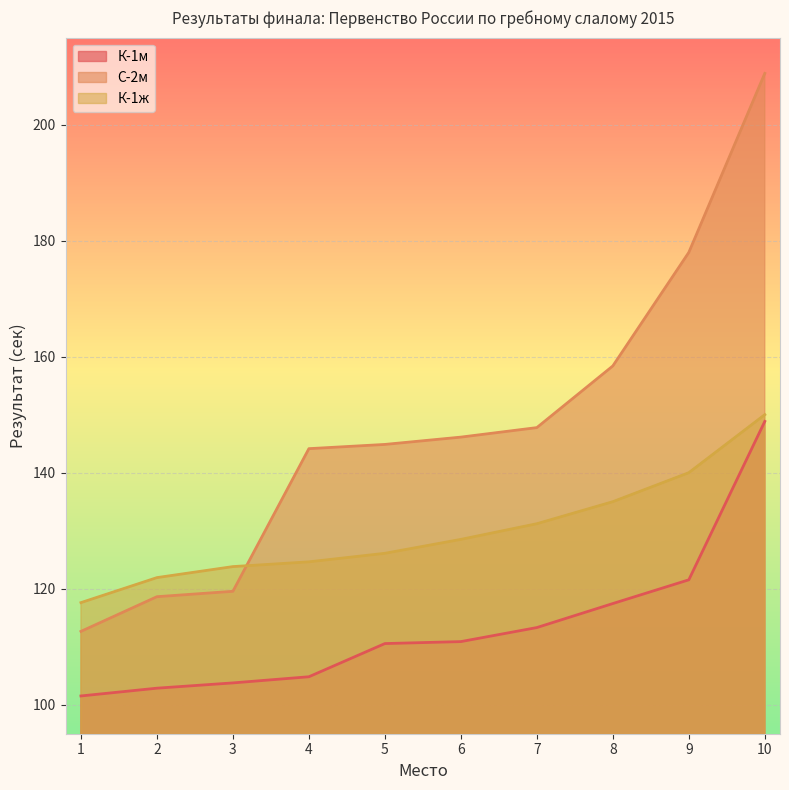

Count the number of data series in this chart.

3